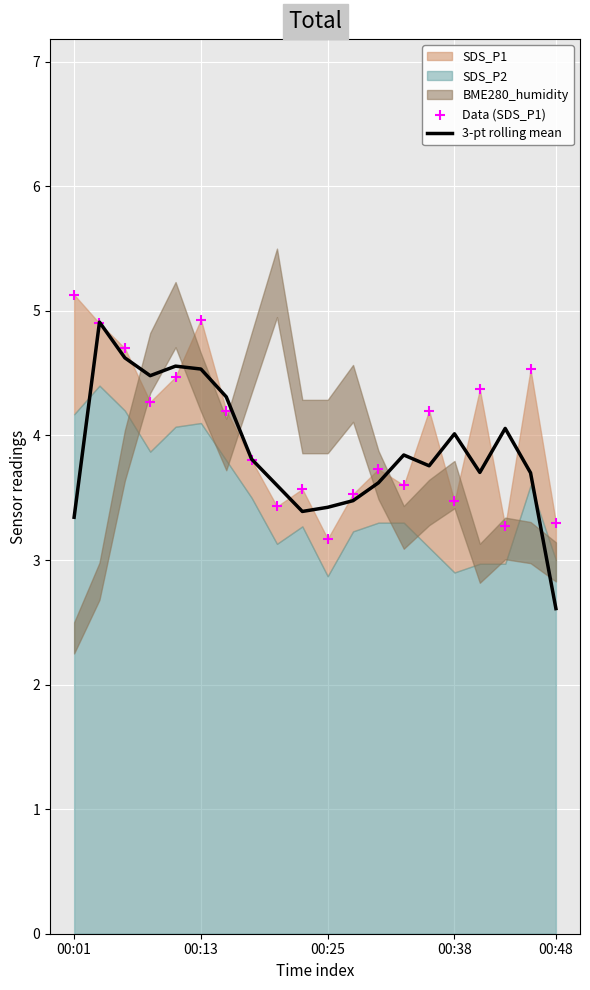

Is it true that 3-pt rolling mean equals 3.3 at 00:01?

True